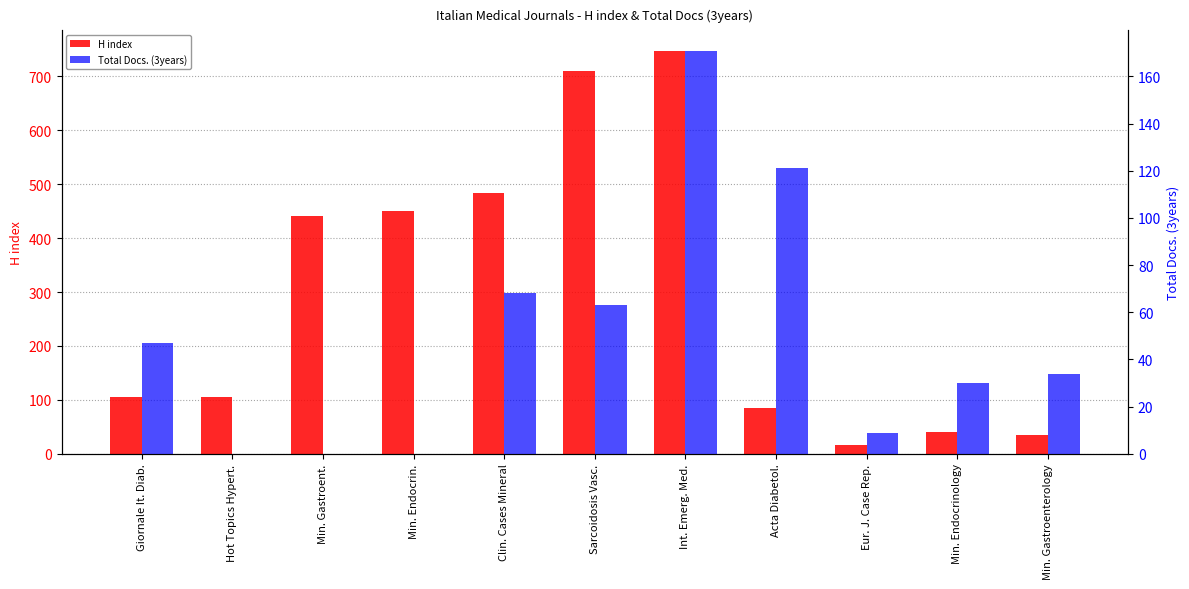

What is the label of the 1st bar from the left?

Giornale It. Diab.